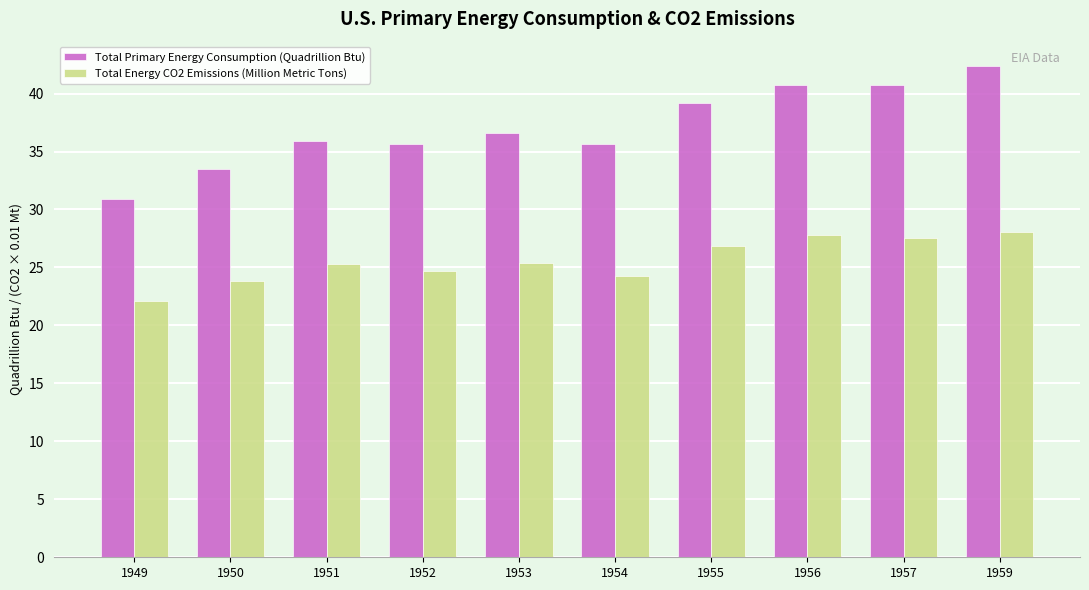

What is the total value across all series at 1952?

60.4